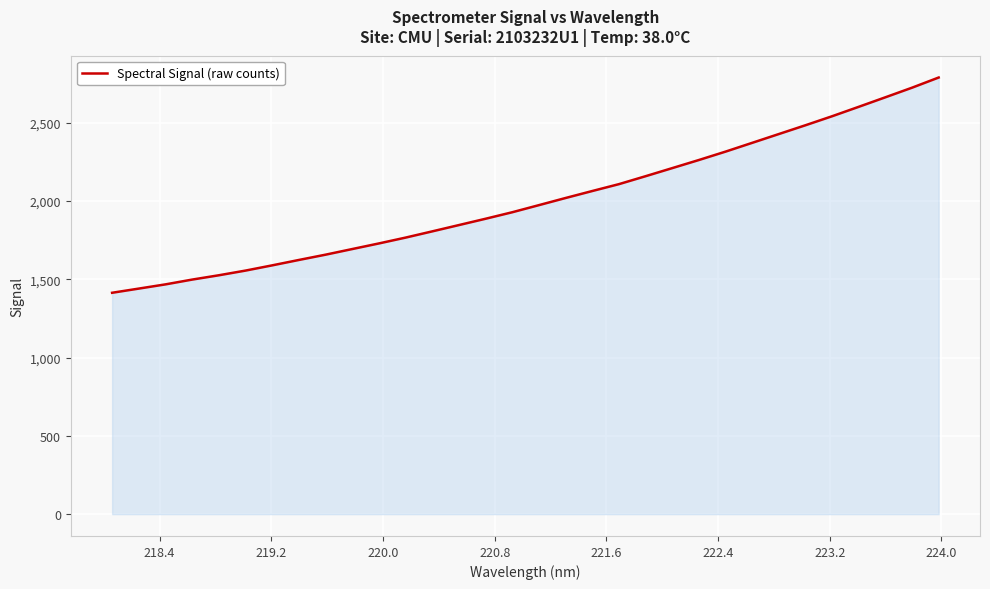

How many lines are shown in the chart?

1